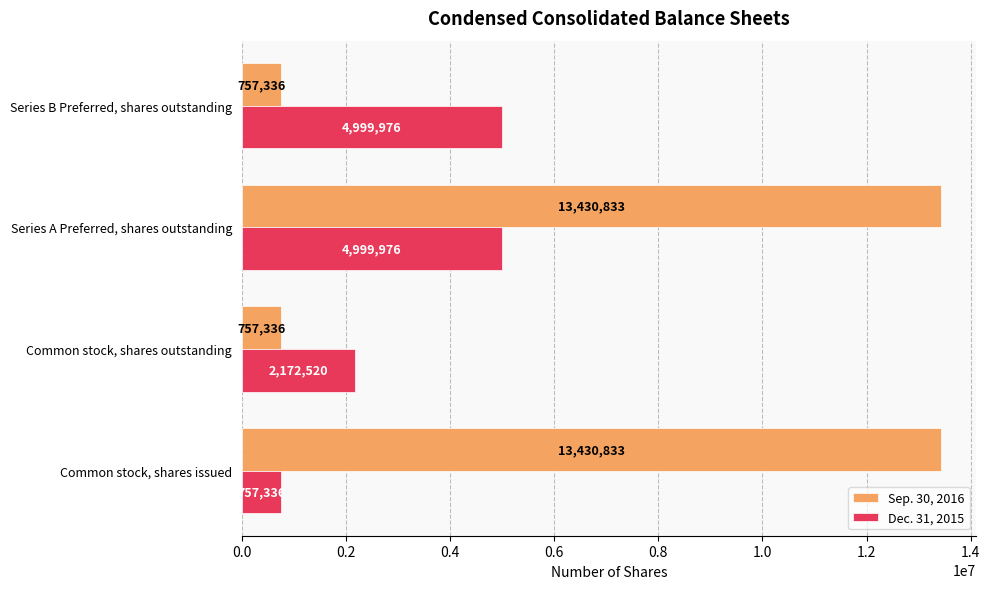

Read the Sep. 30, 2016 value at Common stock, shares issued.

13430833